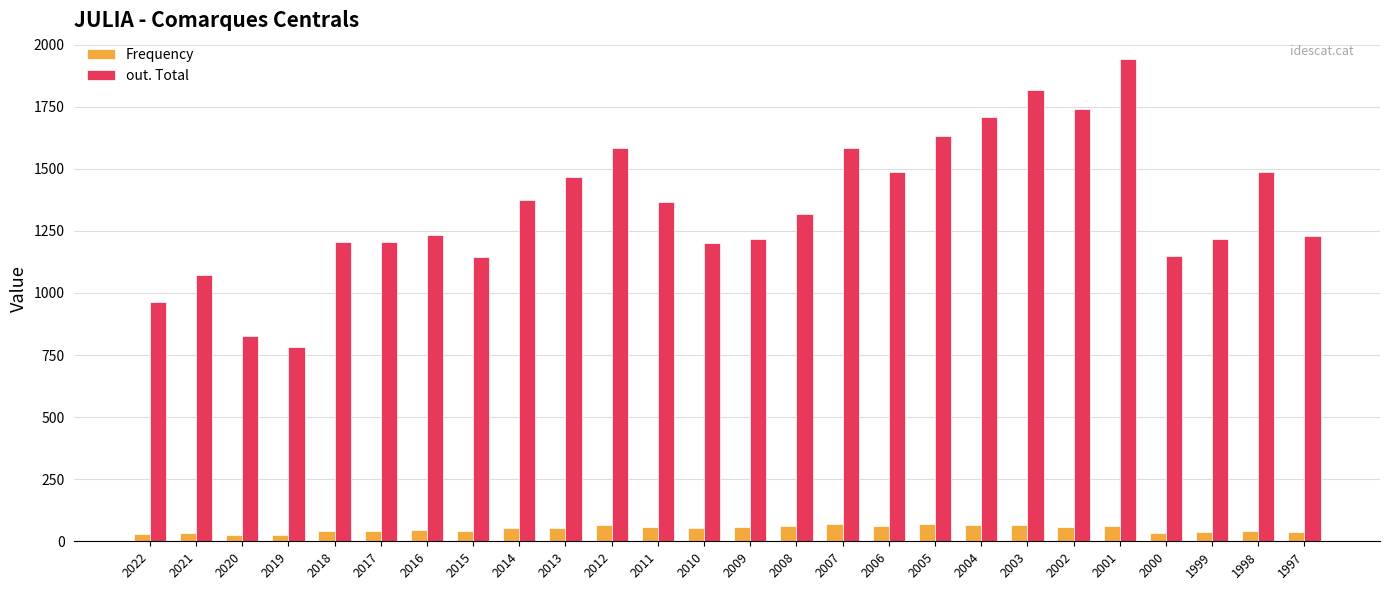

What is the difference between the maximum and second lowest values in the out. Total series?

1114